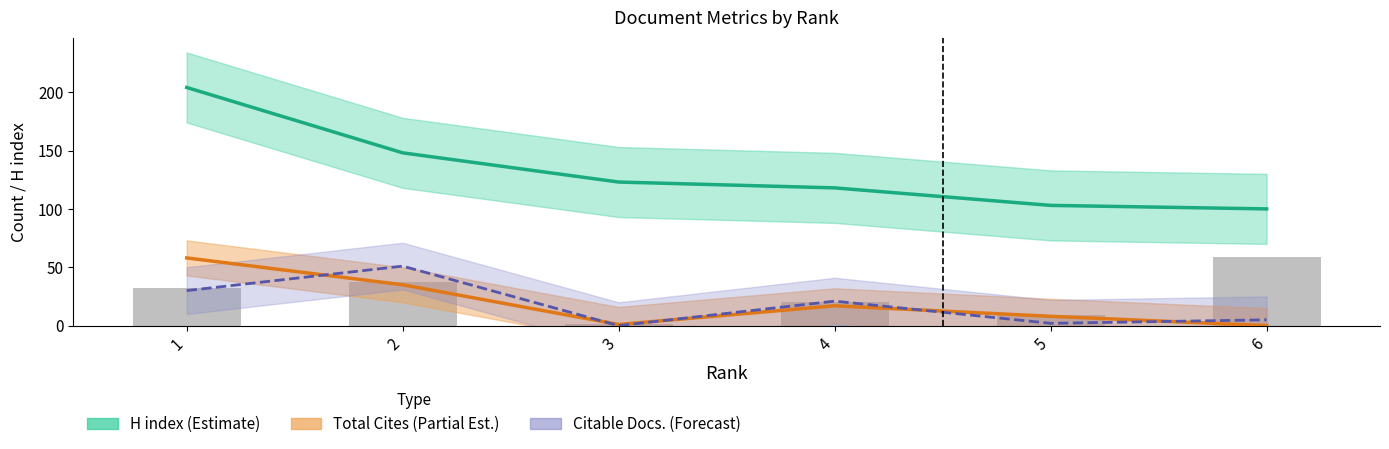

Rank the series by their maximum value, from lowest to highest.

Citable Docs. (Forecast), Total Cites (Partial Est.), H index (Estimate)